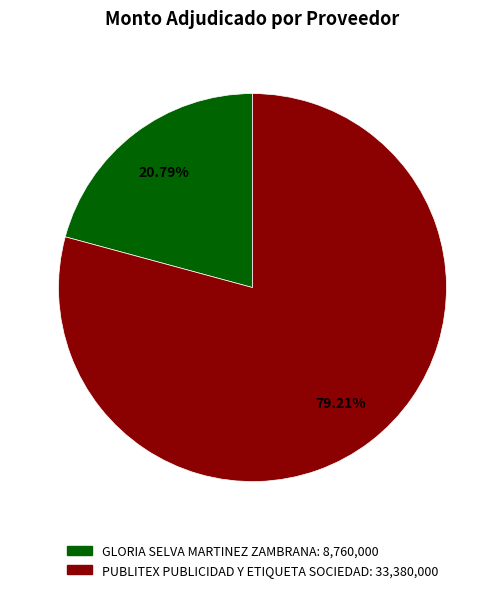

How many slices are in this pie chart?

2